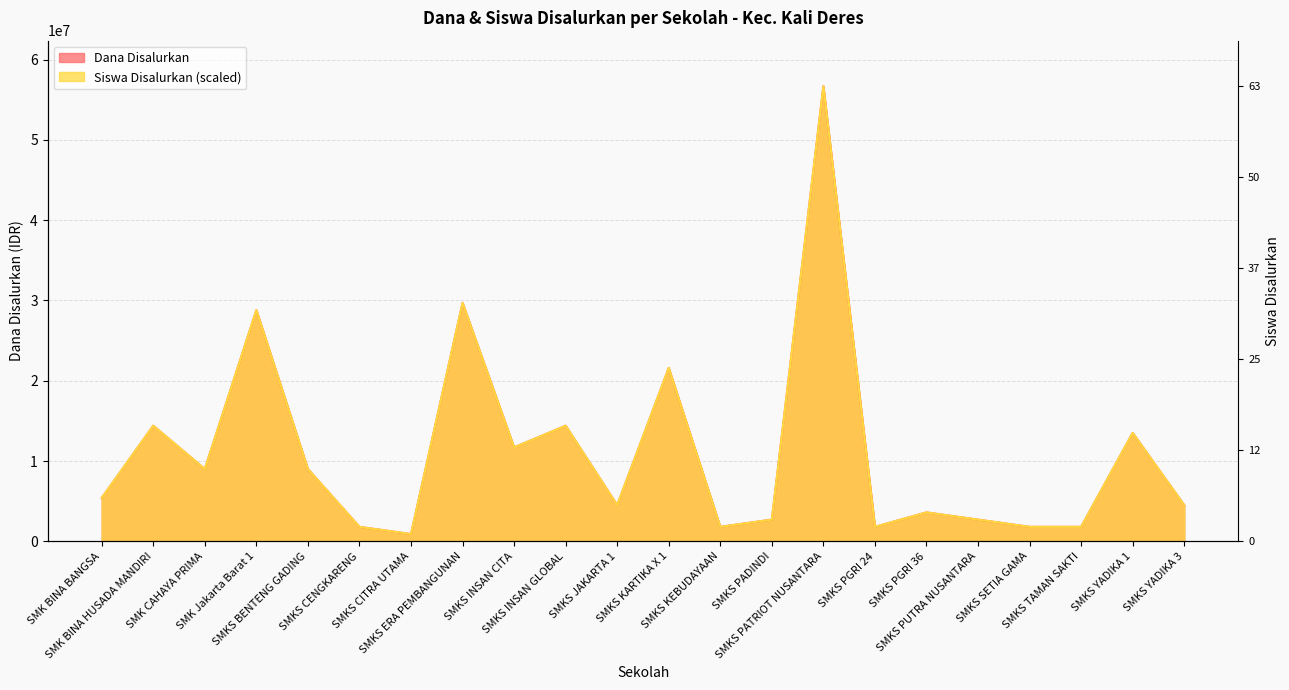

Between SMKS PATRIOT NUSANTARA and SMKS YADIKA 3, which series saw the biggest shift?

Dana Disalurkan